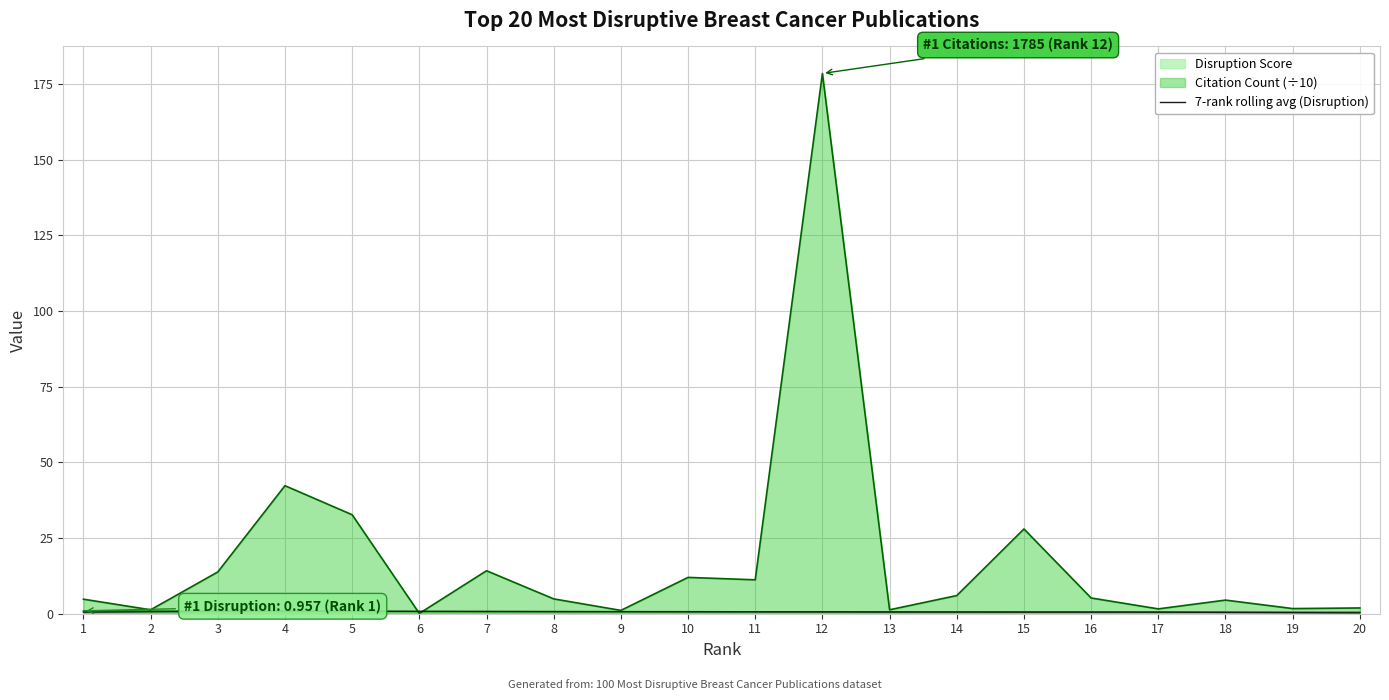

What is the smallest value displayed?

0.1